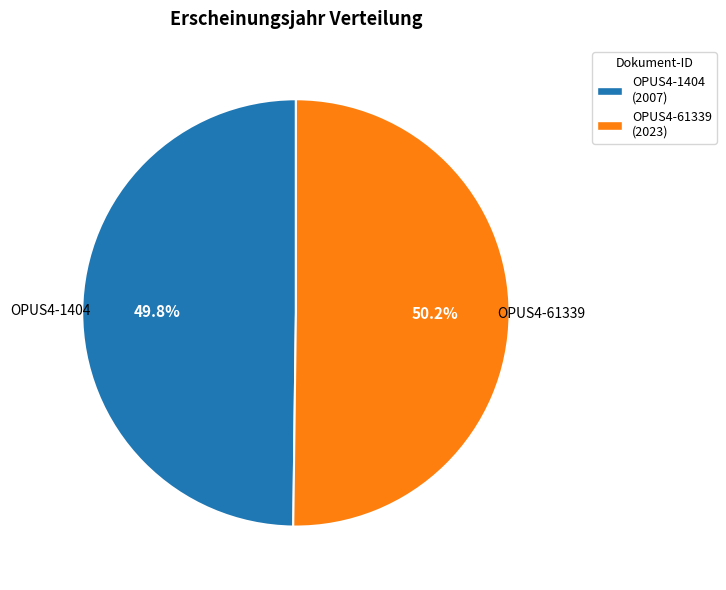

What percentage is the OPUS4-61339 slice, to the nearest percent?

50%